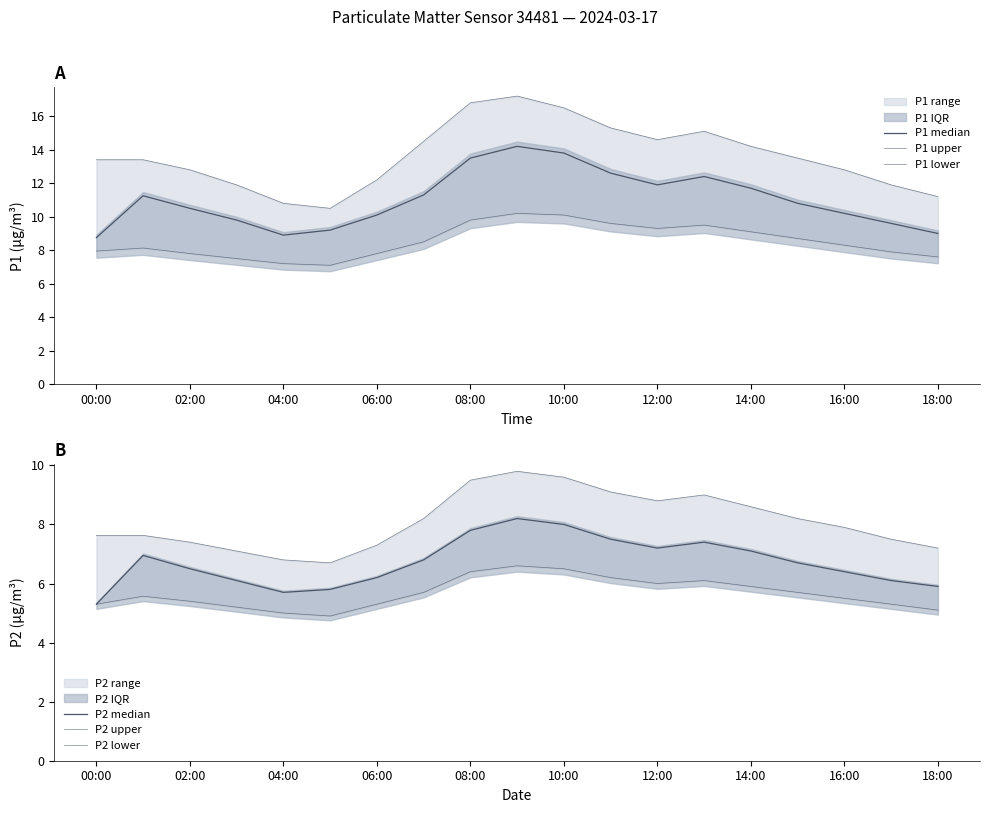

Which series changed the most between 14:00 and 18:00?

P1 upper